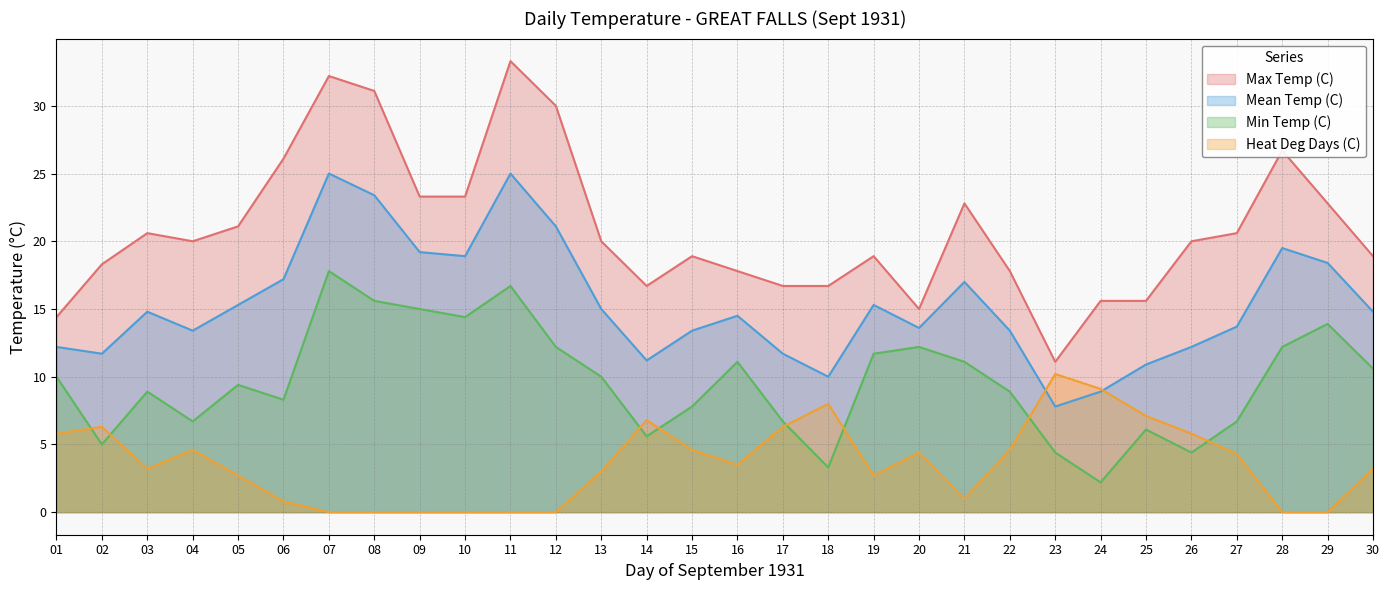

What is the difference between the Heat Deg Days (C) values at 04 and 06?

3.8